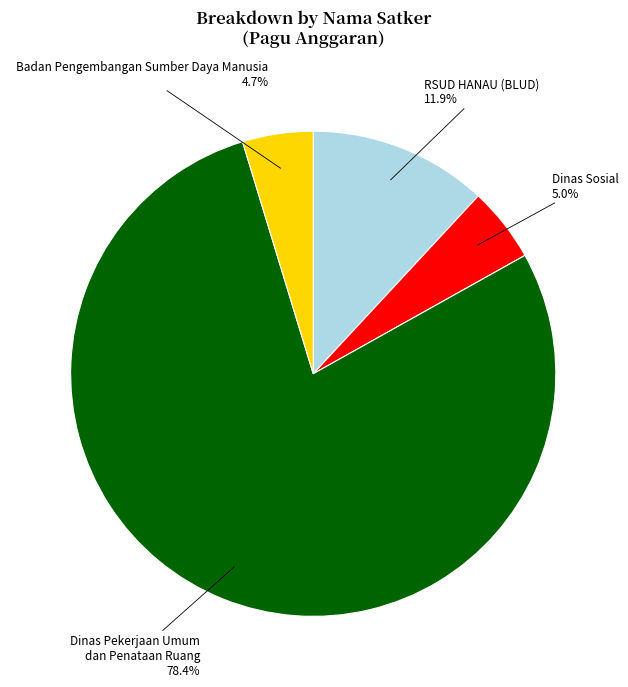

Combined, what portion of the pie is Badan Pengembangan Sumber Daya Manusia and Dinas Sosial?

9.7%